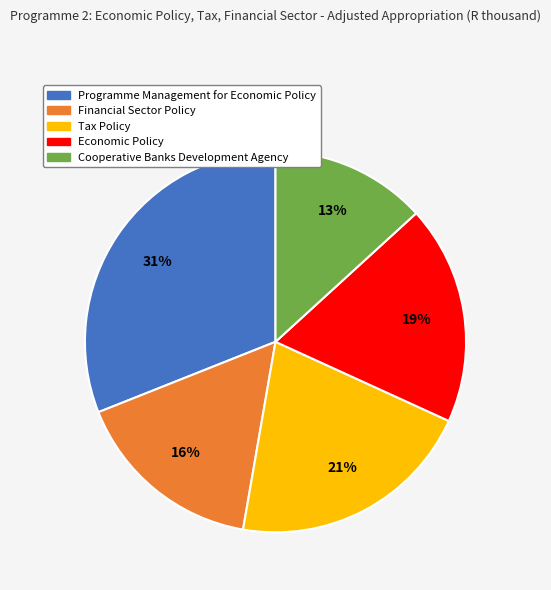

Do Financial Sector Policy and Programme Management for Economic Policy together represent more than half of the pie?

No